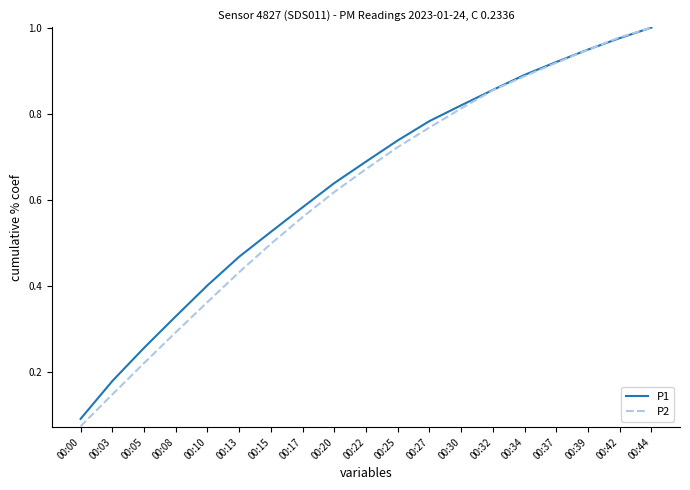

At which label does P1 reach its minimum?

00:00